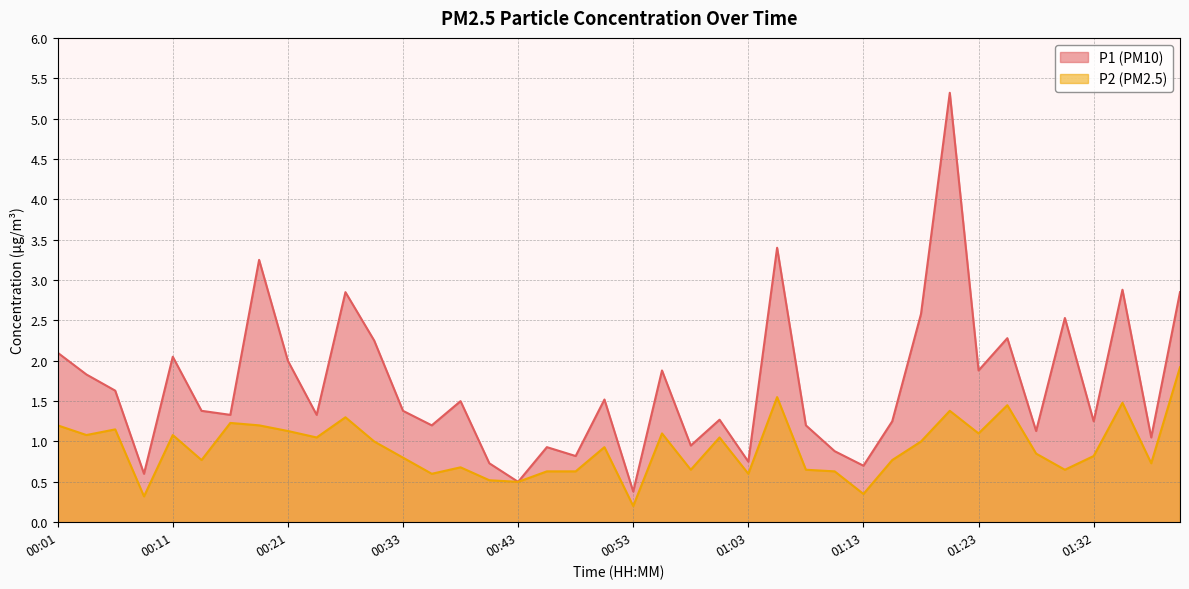

What is the approximate value of P2 at 00:33?

0.8